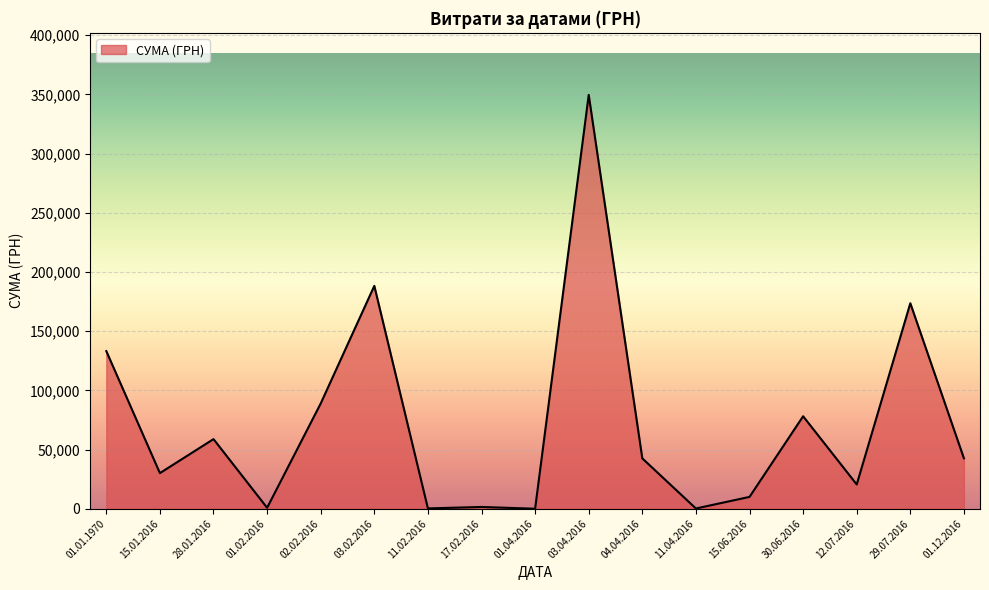

What is the difference between the values at 01.01.1970 and 29.07.2016?

40422.6